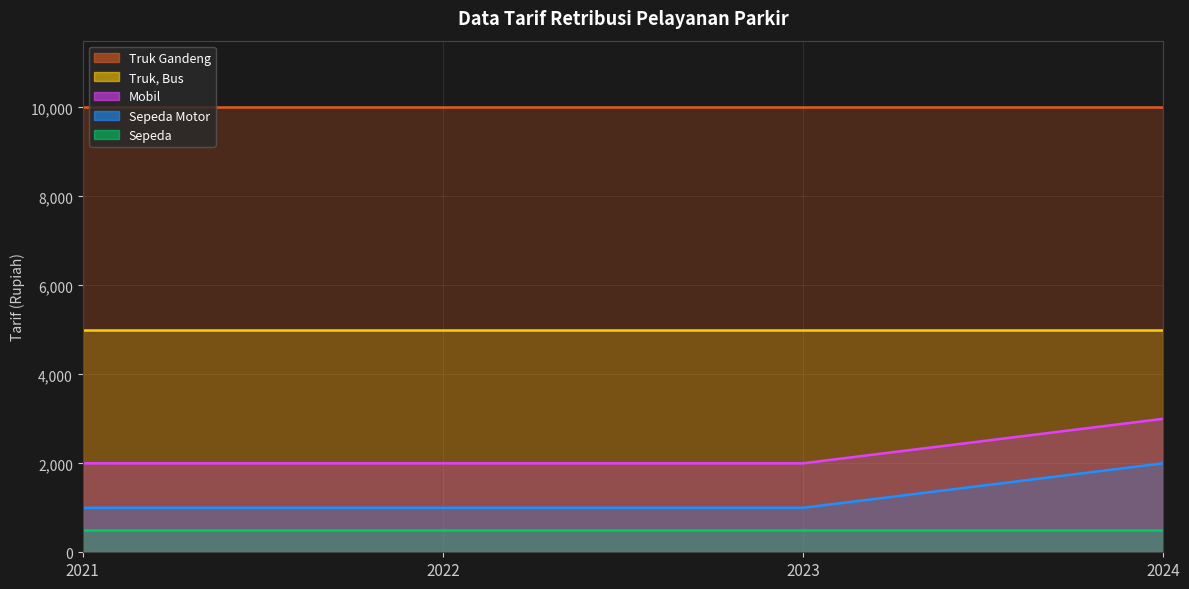

Which category has the lowest value in the Mobil series?

2021